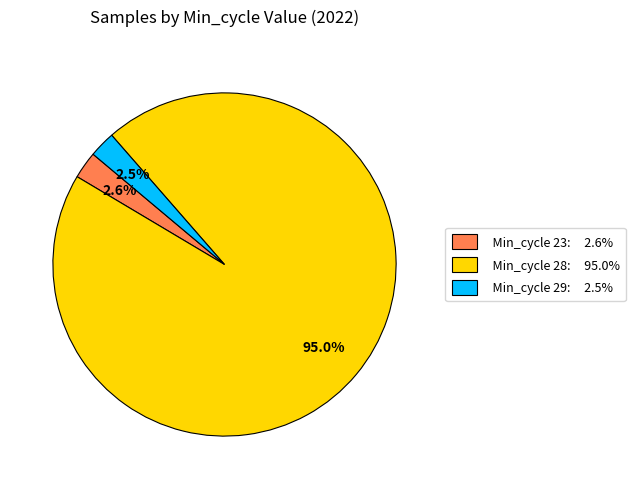

How many slices are in this pie chart?

3